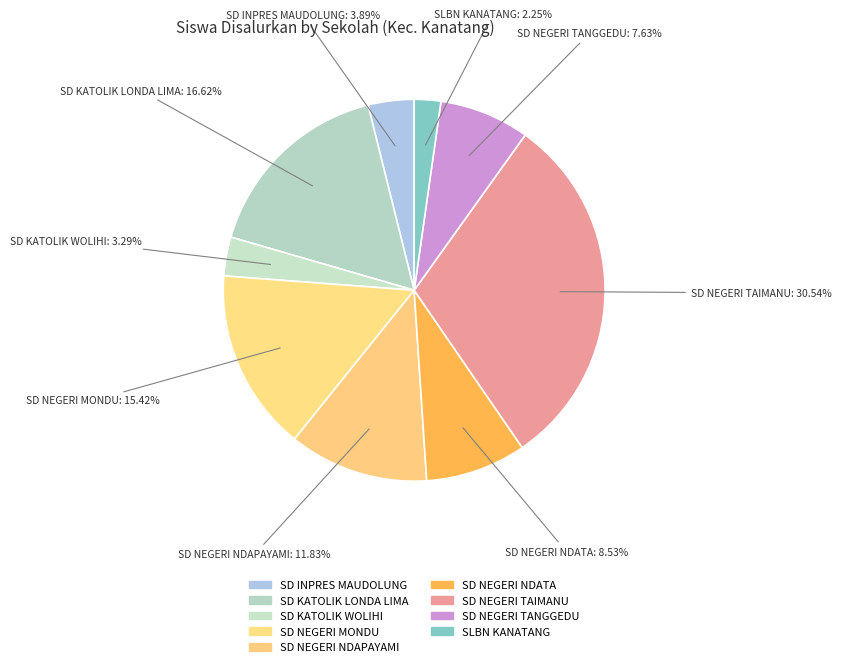

Count the number of slices in the pie.

9